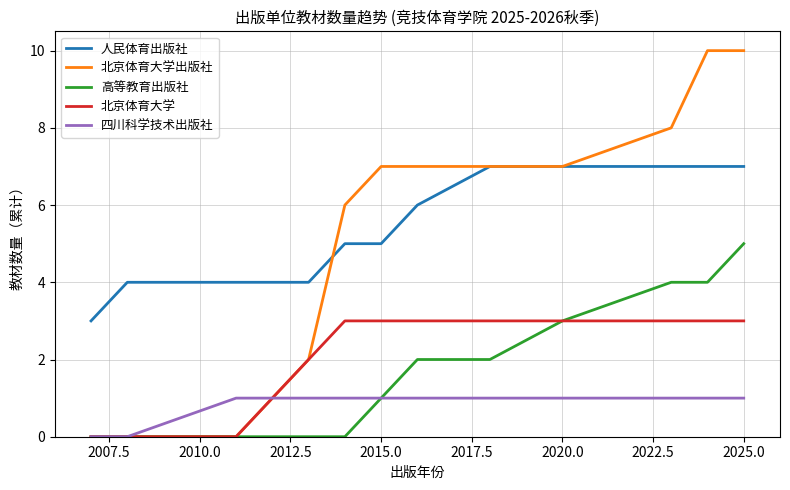

Rank the series by their maximum value, from highest to lowest.

北京体育大学出版社, 人民体育出版社, 高等教育出版社, 北京体育大学, 四川科学技术出版社